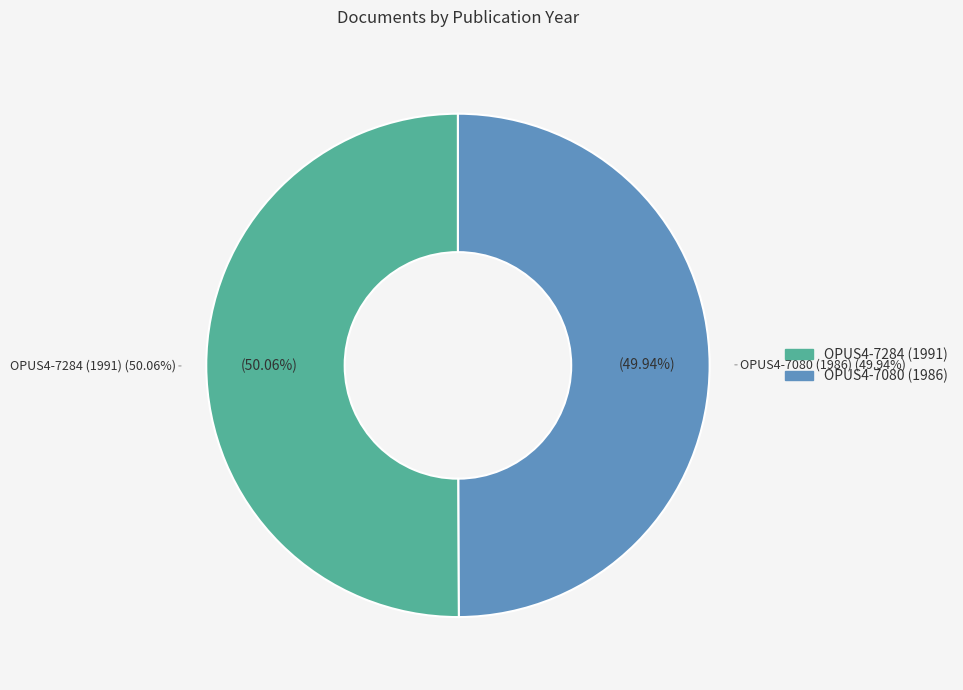

The OPUS4-7284 (1991) slice represents 38% of the pie. True or false?

False